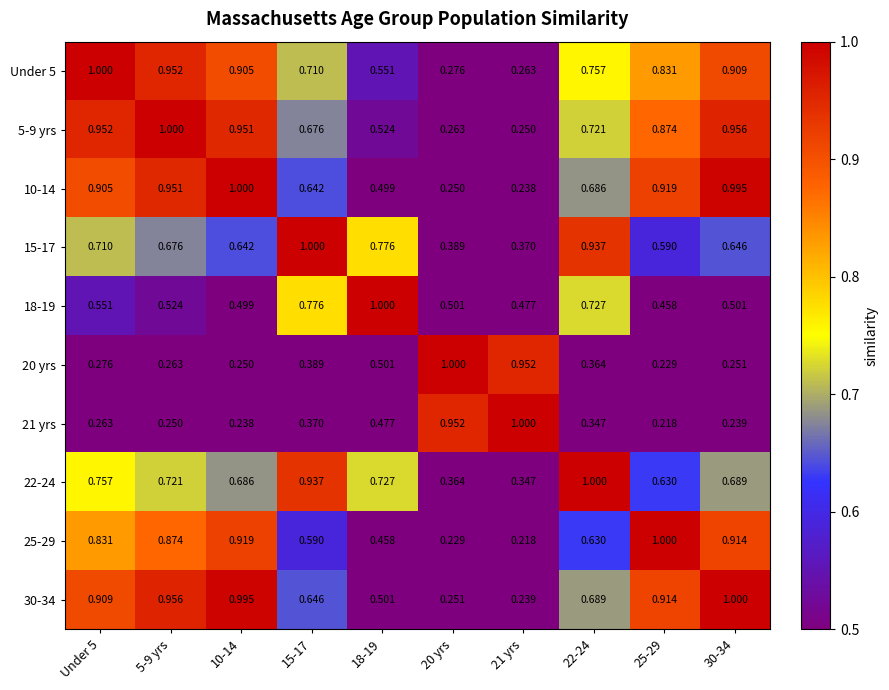

List the series in order of their peak value, lowest first.

Under 5, 5-9 yrs, 10-14, 15-17, 18-19, 20 yrs, 21 yrs, 22-24, 25-29, 30-34